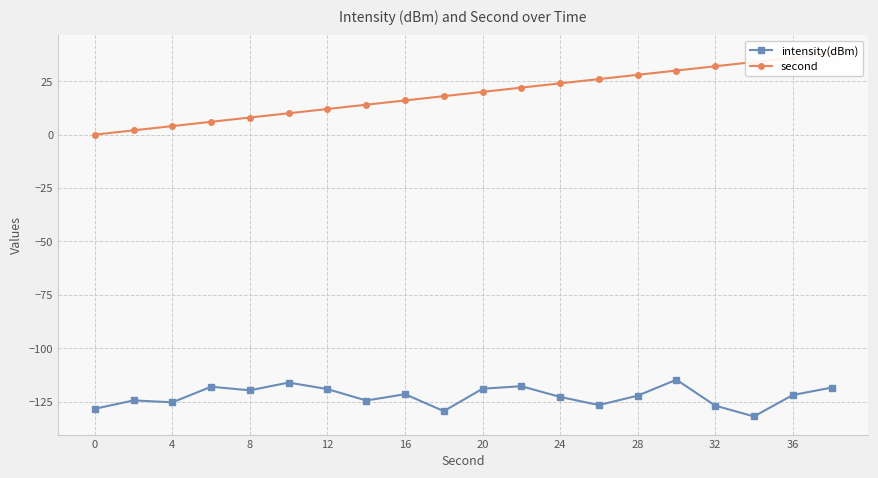

True or false: intensity(dBm) has more than 2 points higher than both neighbors.

True